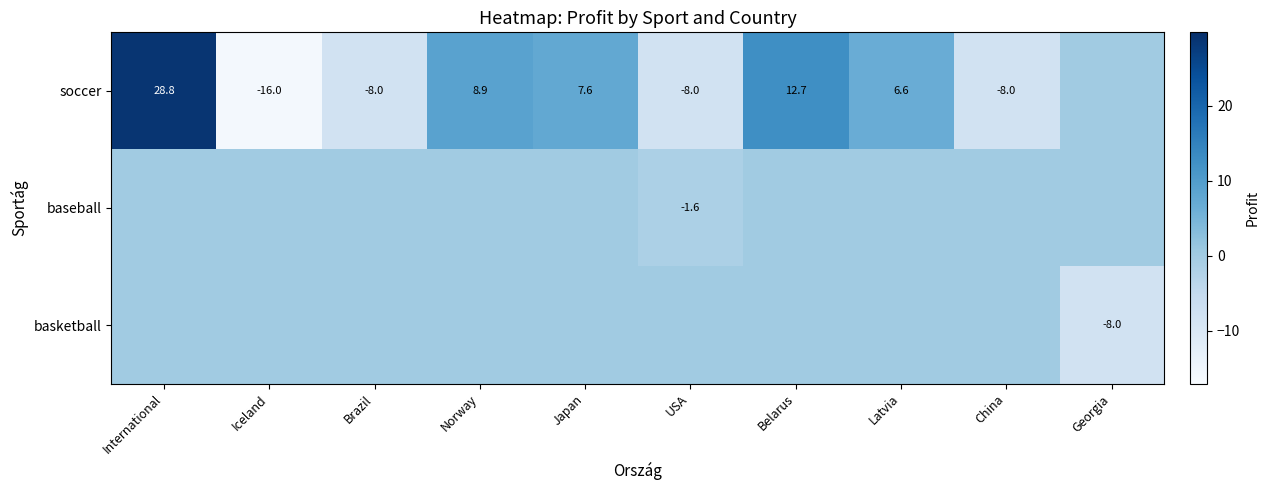

The value of soccer at Iceland is -16.0. True or false?

True